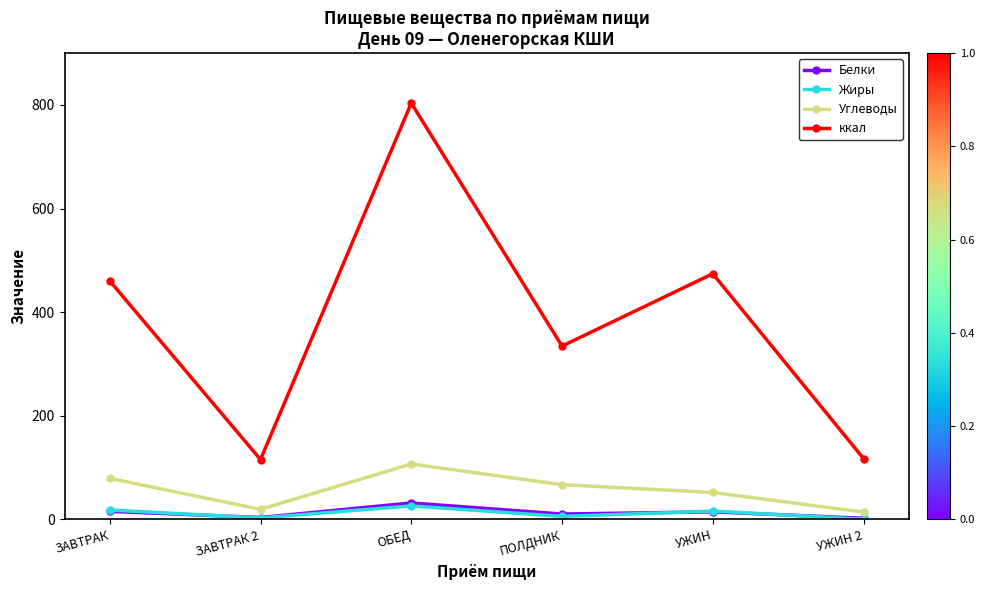

What is the difference between the Углеводы values at УЖИН and ПОЛДНИК?

15.1